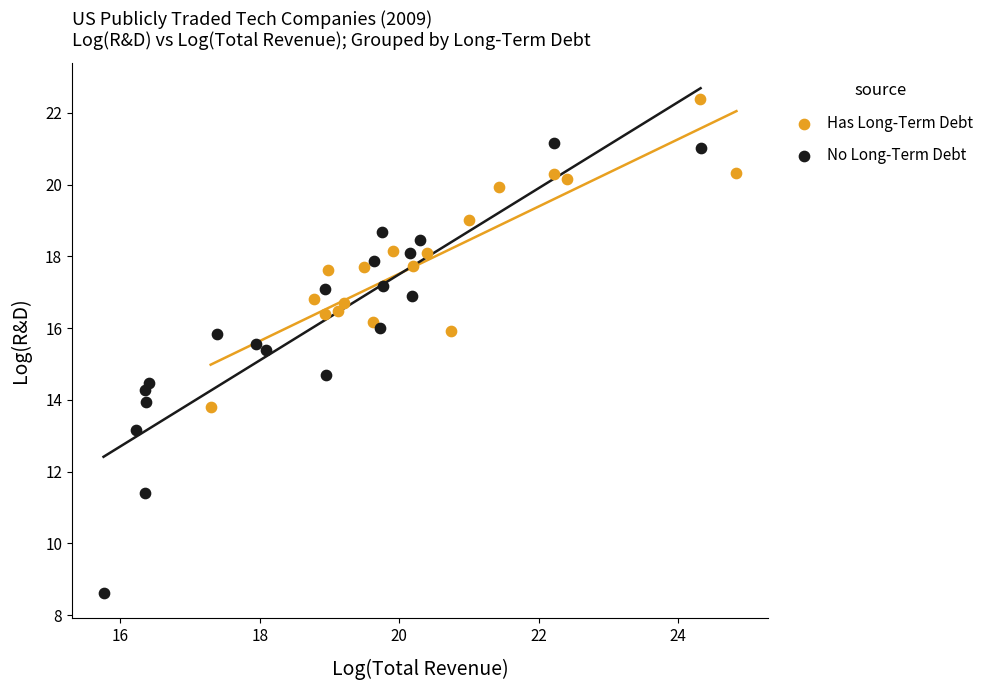

Which series reaches the minimum Y coordinate?

No Long-Term Debt